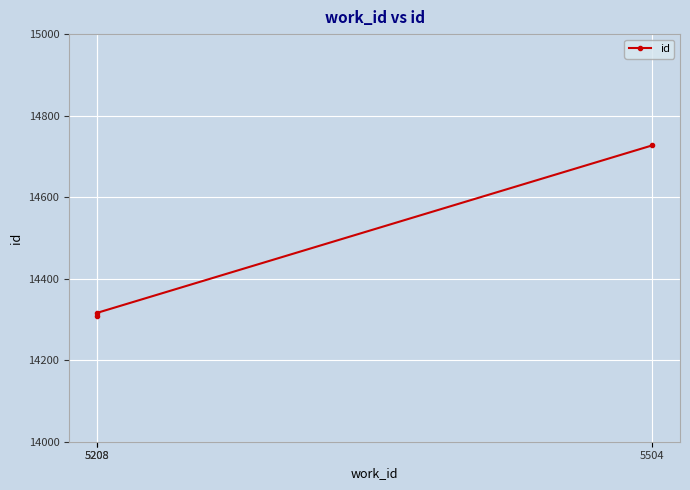

Approximately how many times larger is the value at 5208 compared to 5504?

1.0